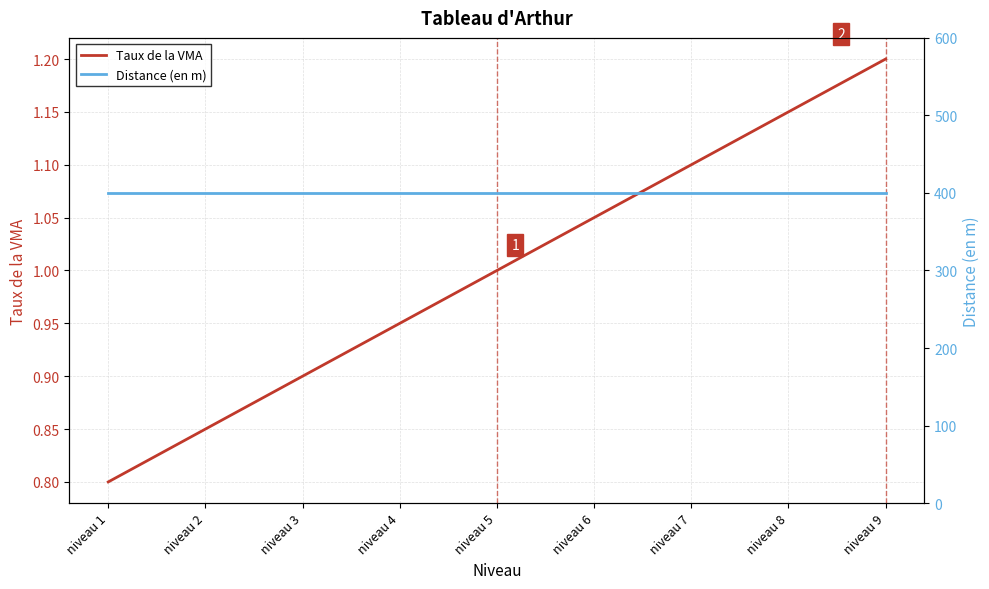

Rank the series at niveau 5 from highest to lowest value.

Distance (en m), Taux de la VMA